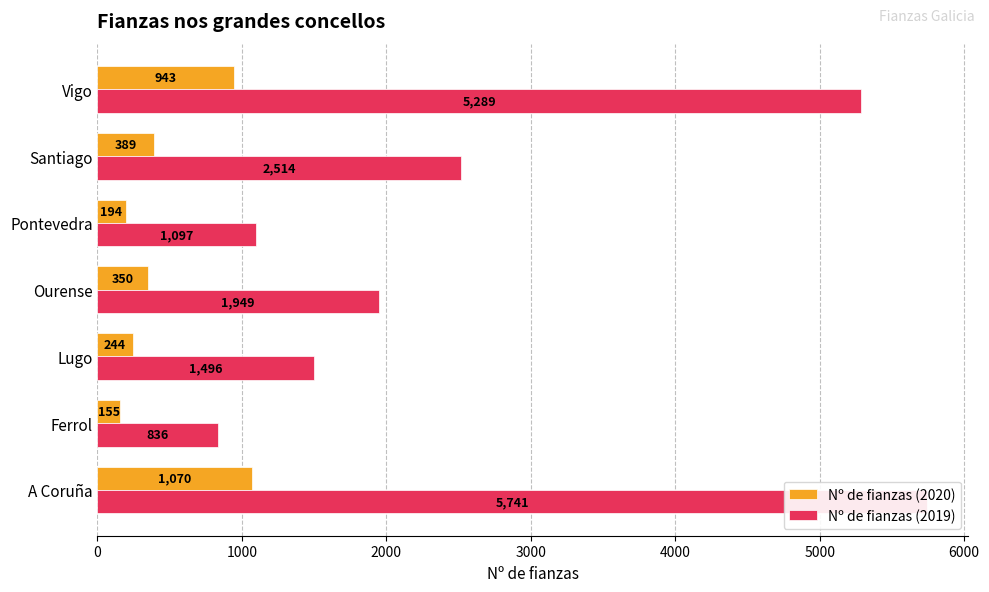

What is the value of the Nº de fianzas (2020) bar at the 4th from the left?

350